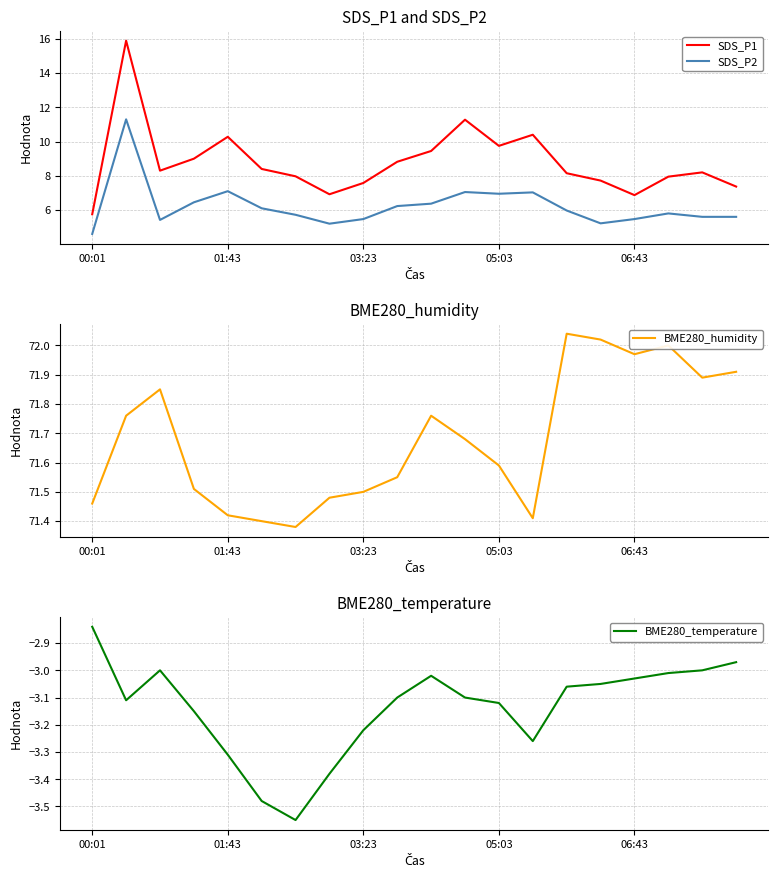

True or false: SDS_P1 and SDS_P2 intersect in this chart.

False